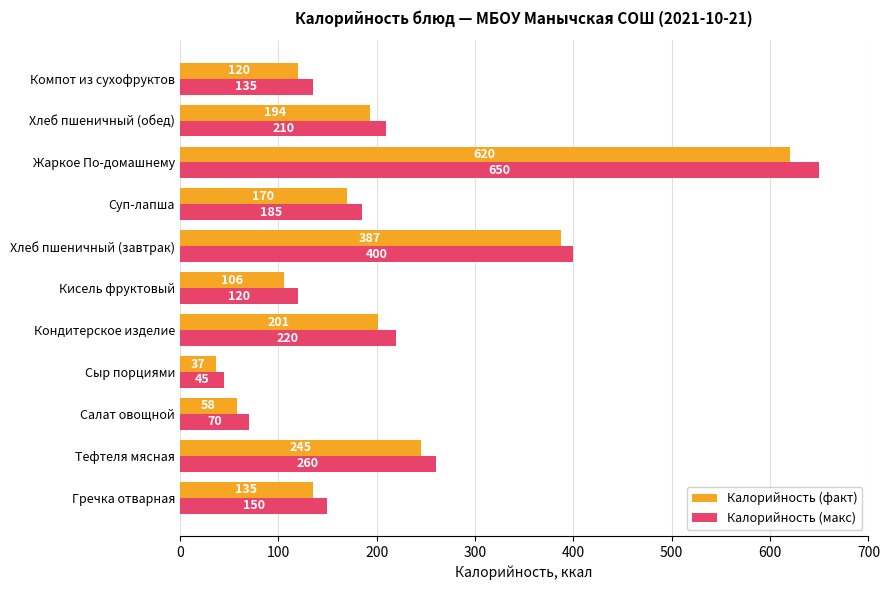

The Калорийность (макс) series shows 260.0 at Тефтеля мясная. True or false?

True